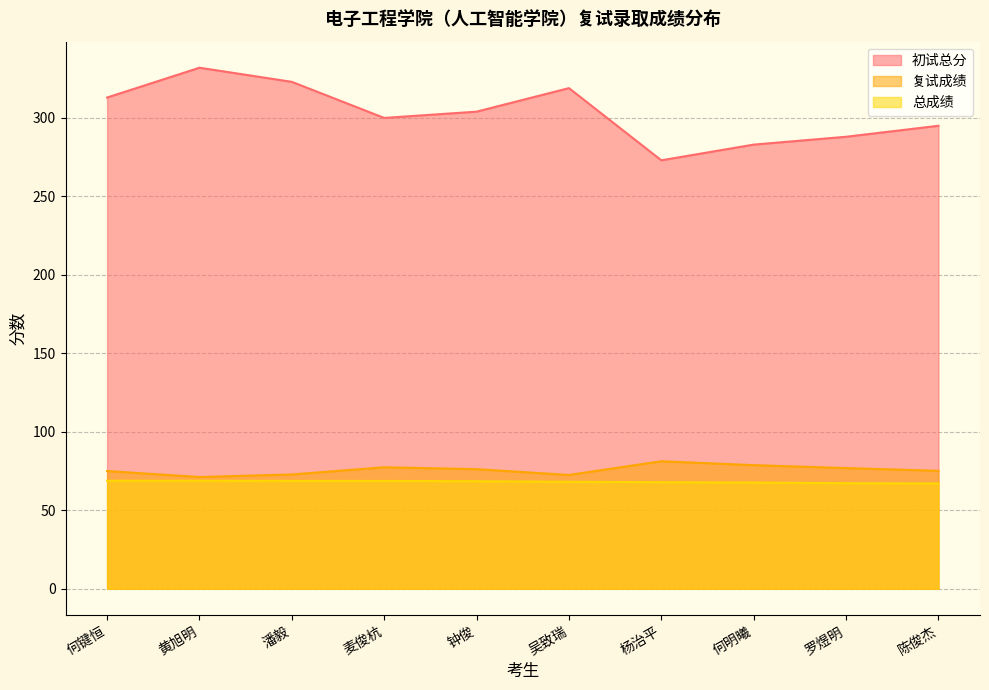

True or false: 复试成绩 and 初试总分 intersect in this chart.

False